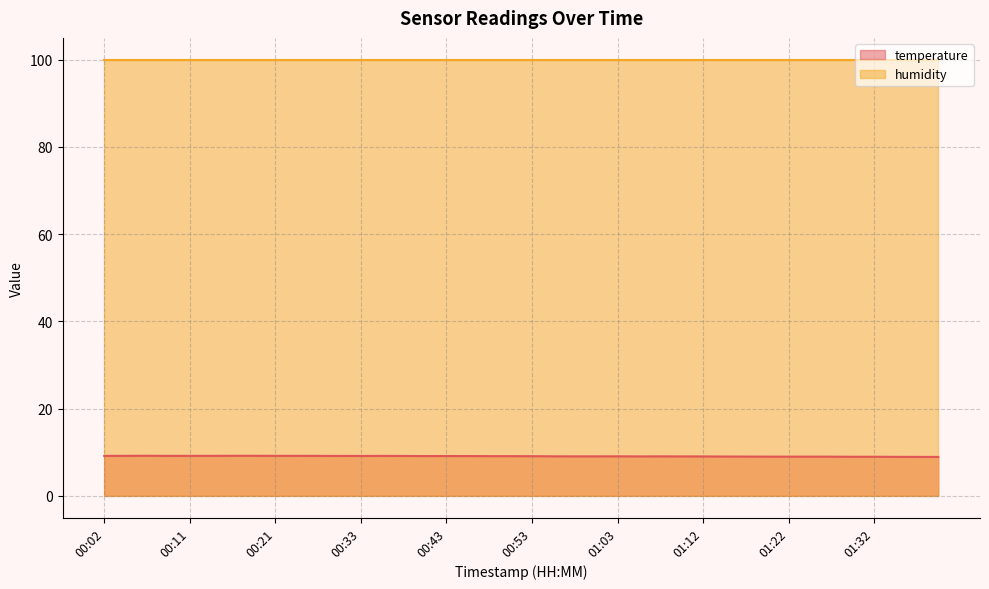

Which category has the lowest value across all series?

01:39